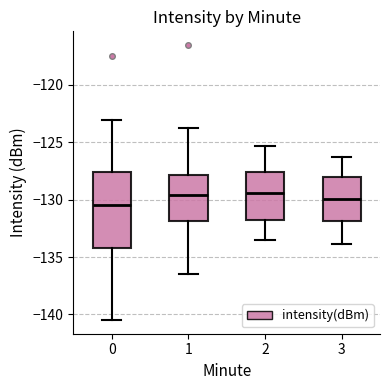

Where does the lower whisker of the box at x = 2 end on the y-axis? The values are not printed on the chart, so give them approximately, as read against the axis.

-133.5